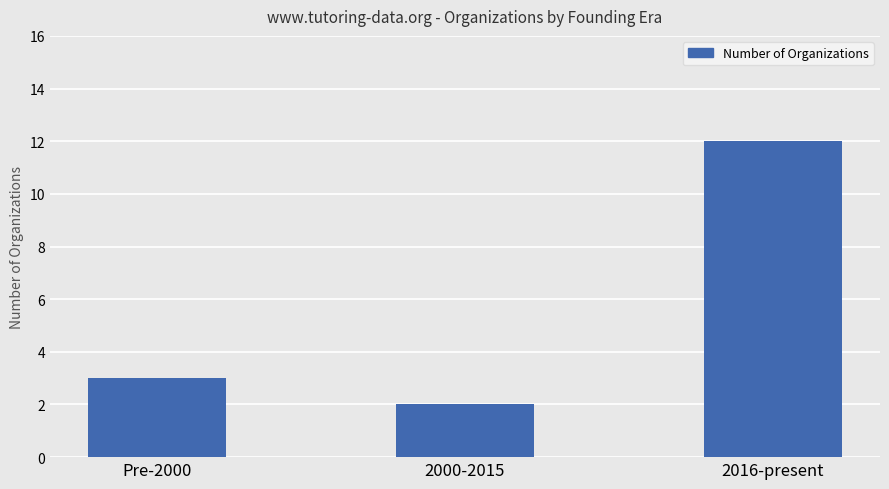

What is the value of the 1st bar from the left?

3